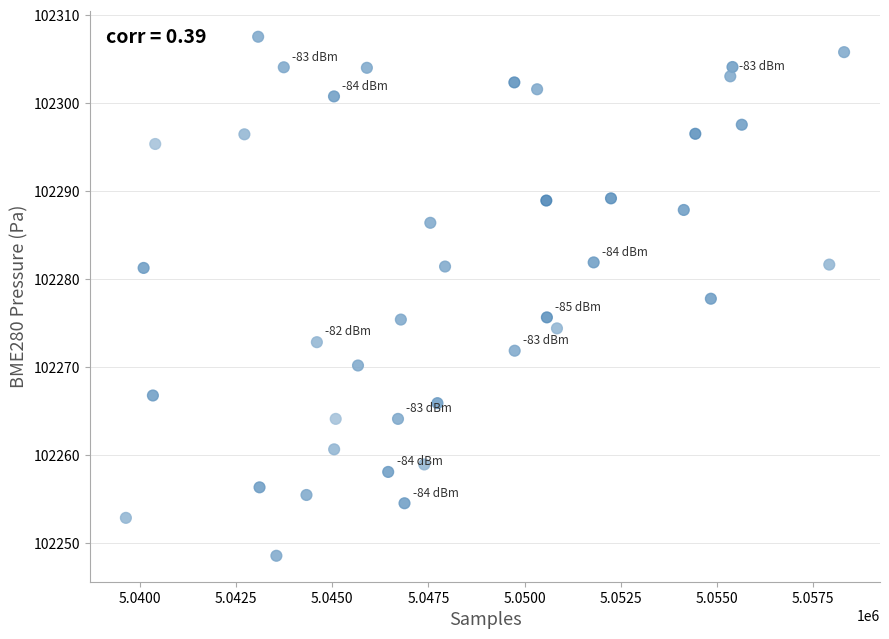

What is the range of Y values (max minus min)?

59.0